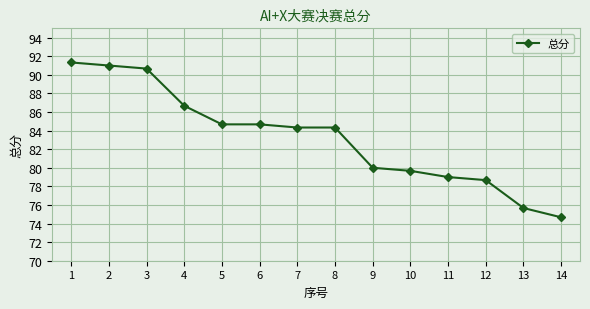

What is the sum of the values at 4 and 2?

177.7